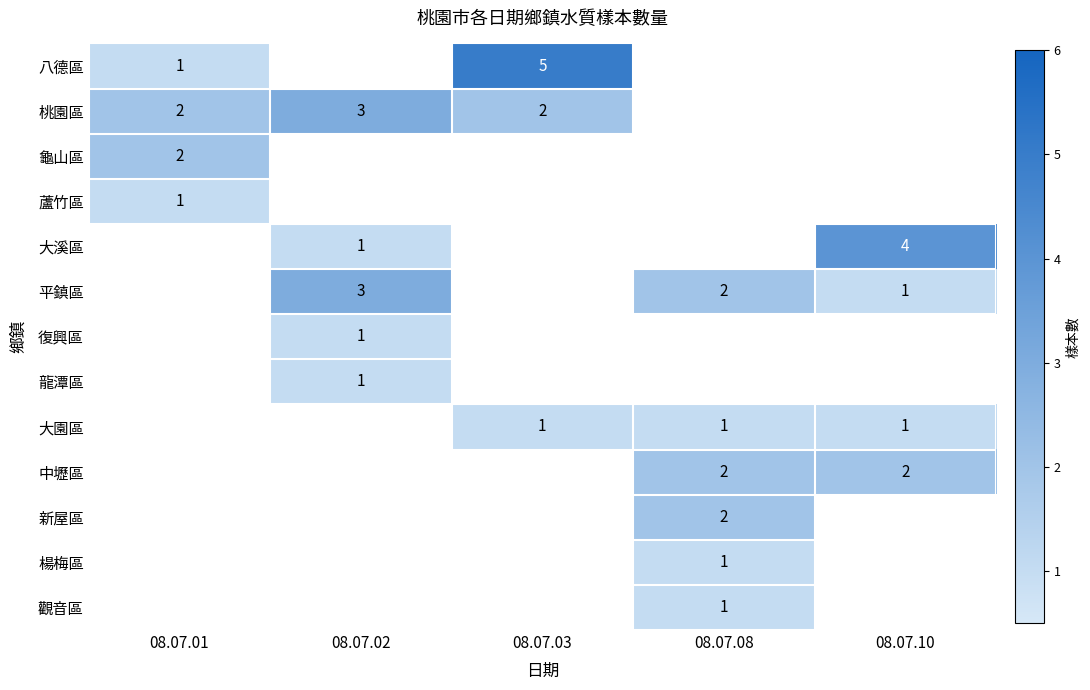

True or false: 龜山區 has a value of 2 at 08.07.01.

True